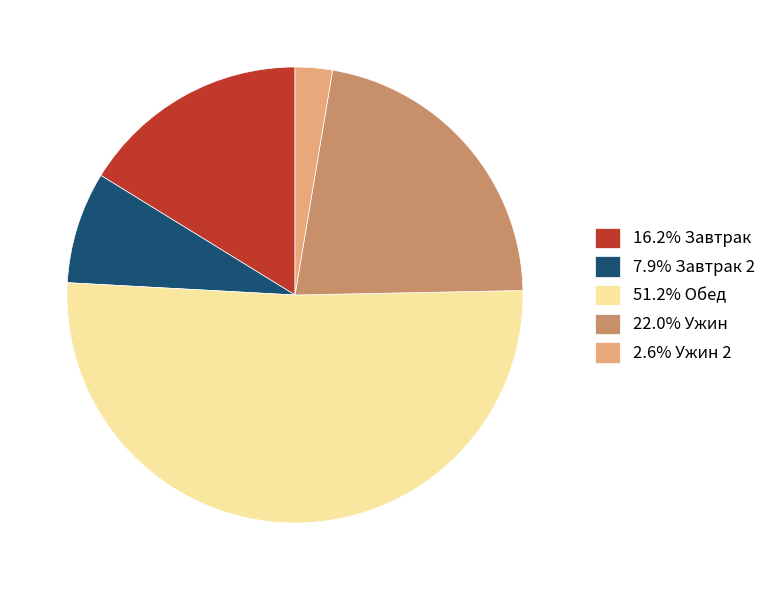

Combined, do 22.0% Ужин and 2.6% Ужин 2 account for over 50%?

No